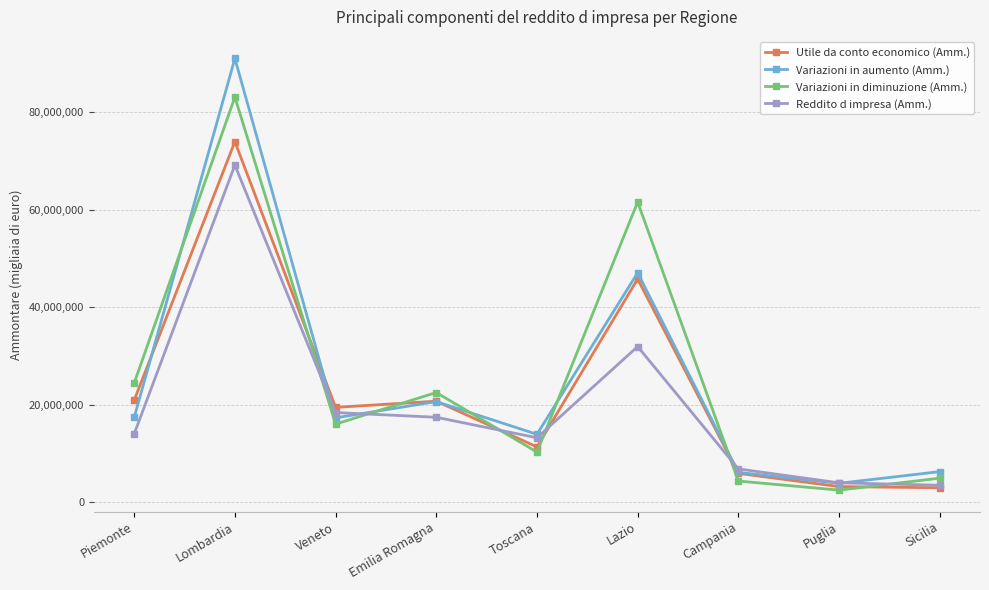

Is the value of Variazioni in diminuzione (Amm.) at Veneto greater than the value of Reddito d impresa (Amm.) at Sicilia?

Yes